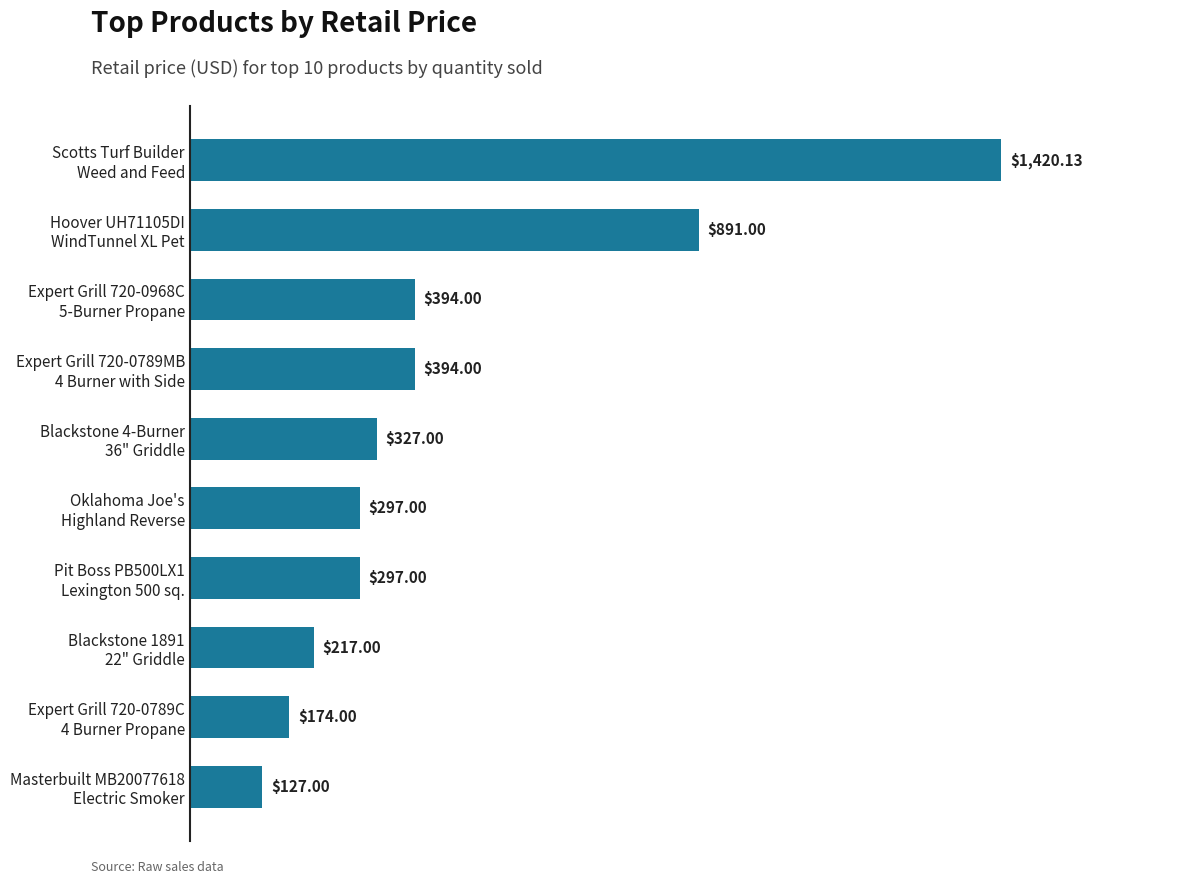

What is the average value?

453.8